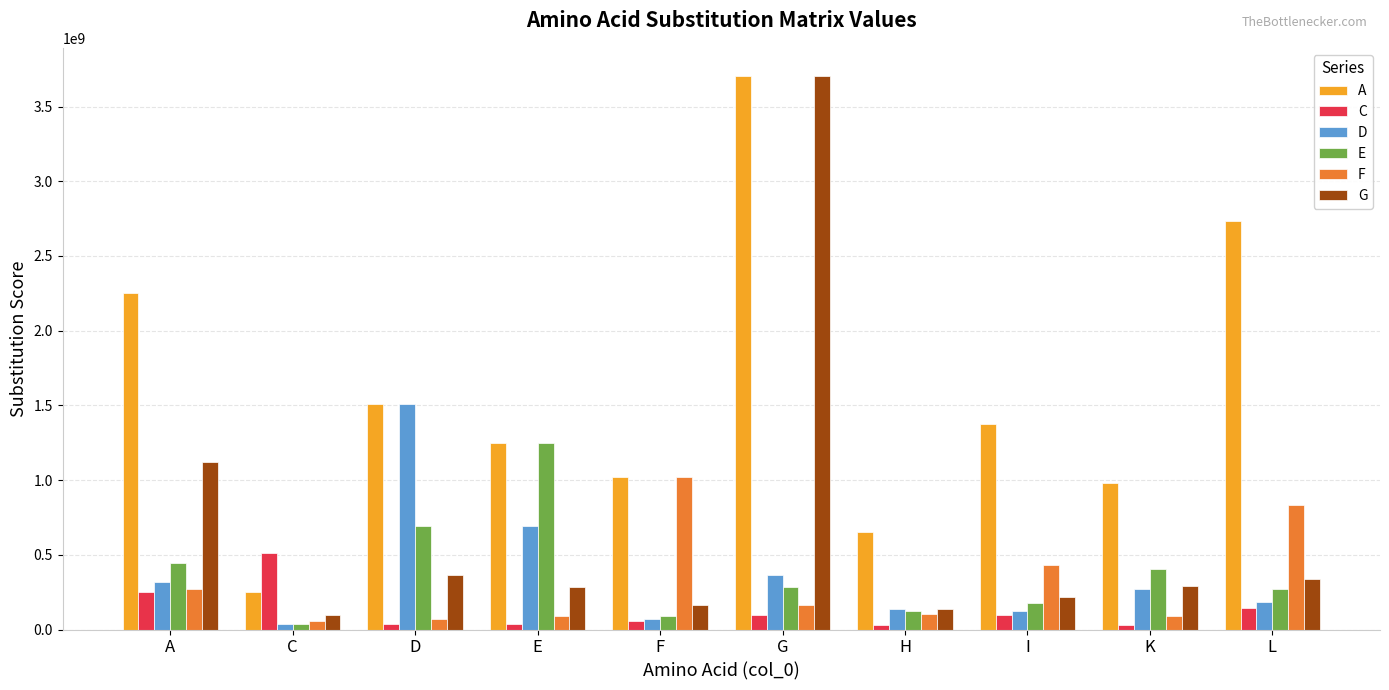

Where does the G series first go above 290940095?

A